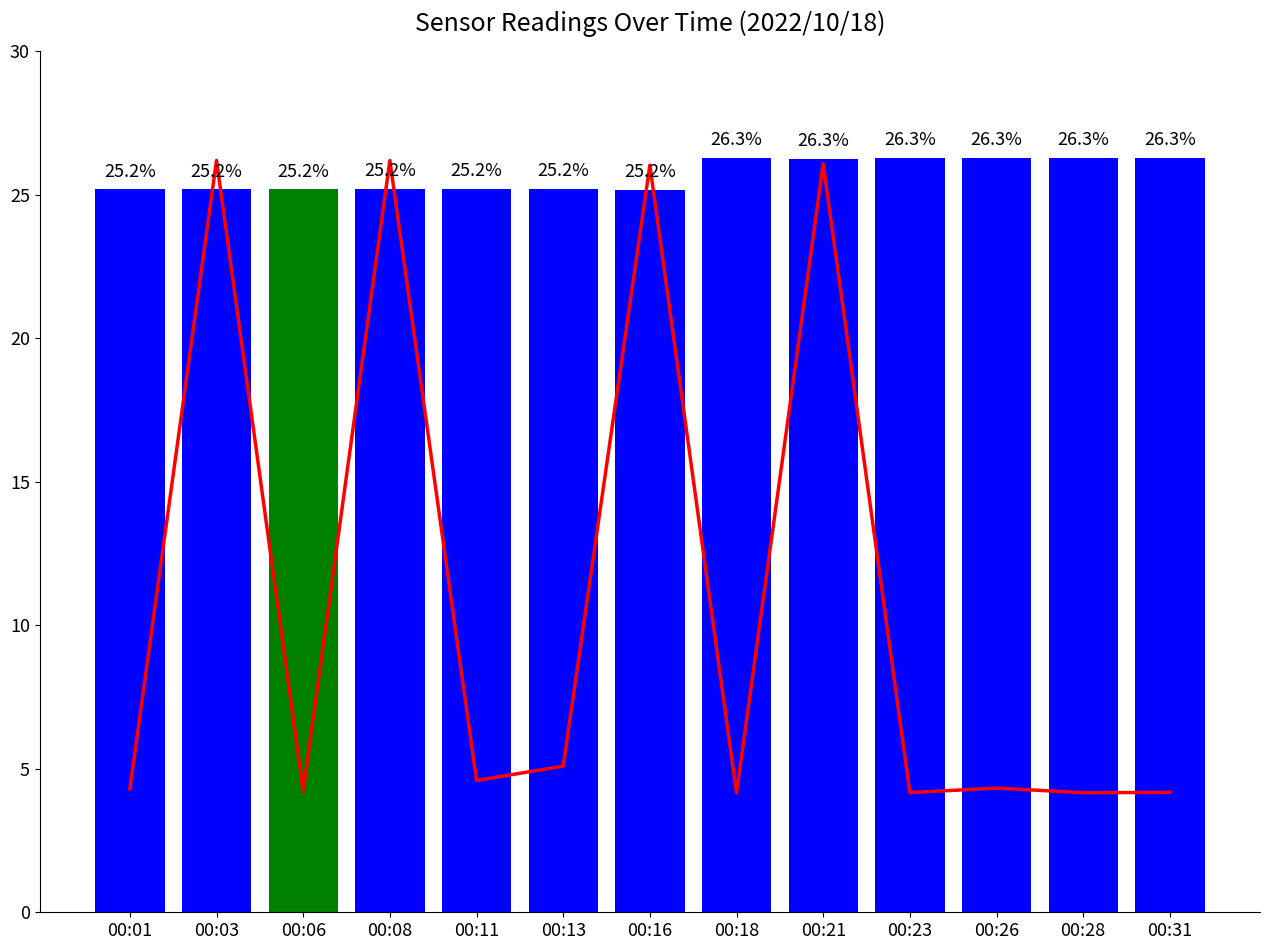

What is the sum of all Samples values?

334.1